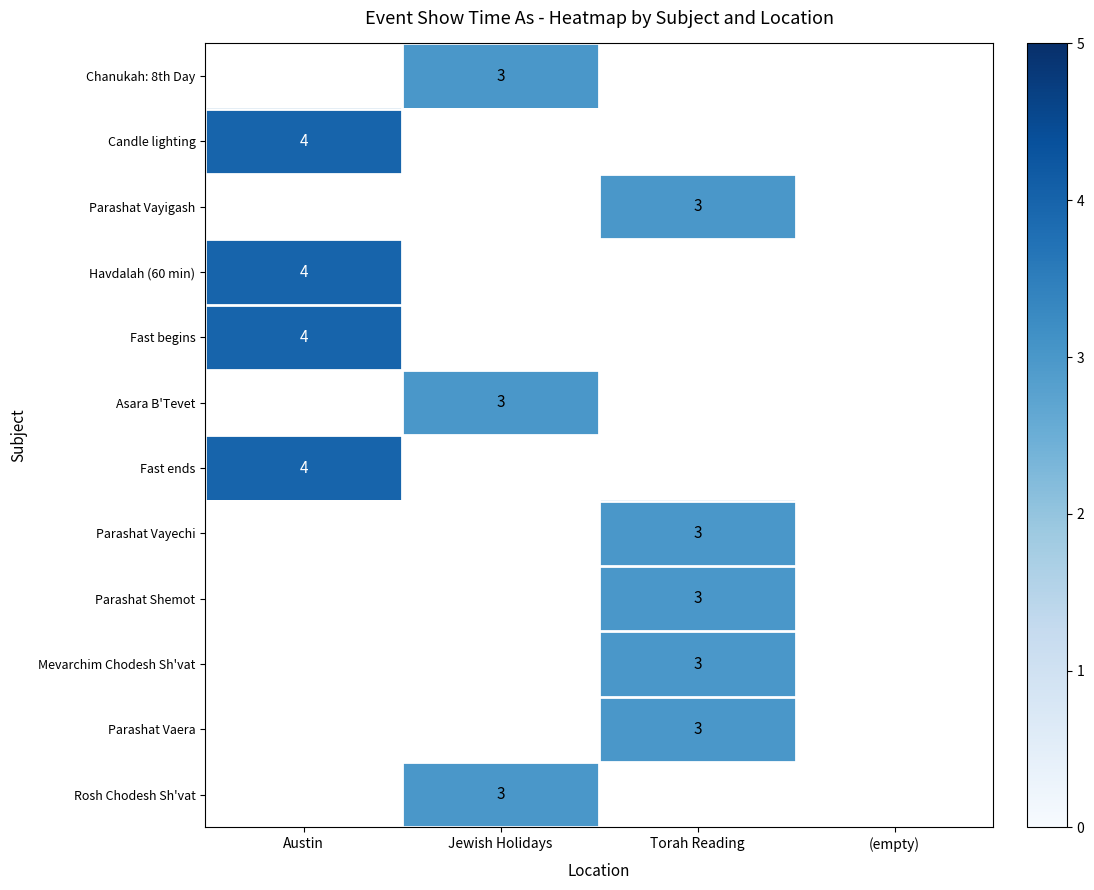

The value of Parashat Vayechi at Torah Reading is 3. True or false?

True